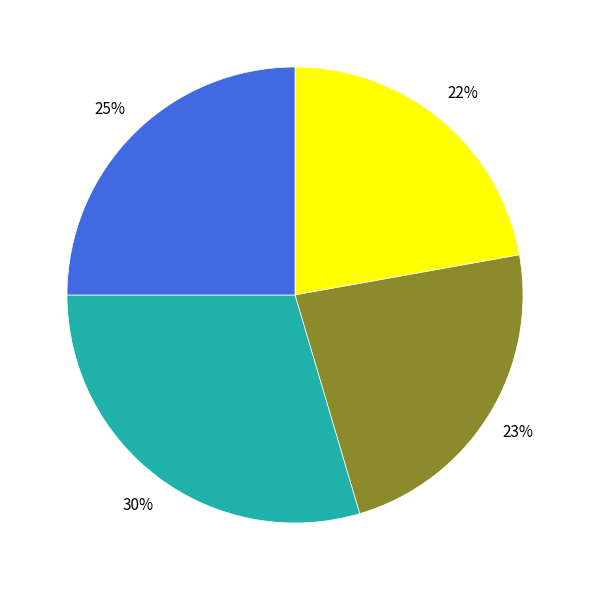

Is there any slice that represents more than half of the pie?

No